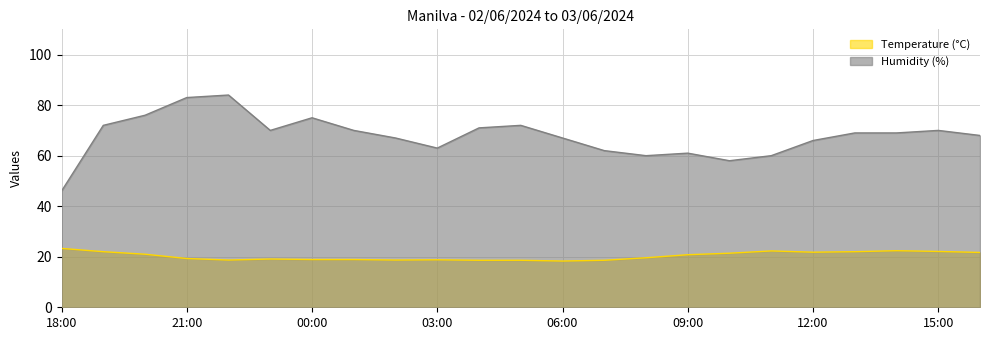

What is the sum of all Humidity (%) values?

1559.0